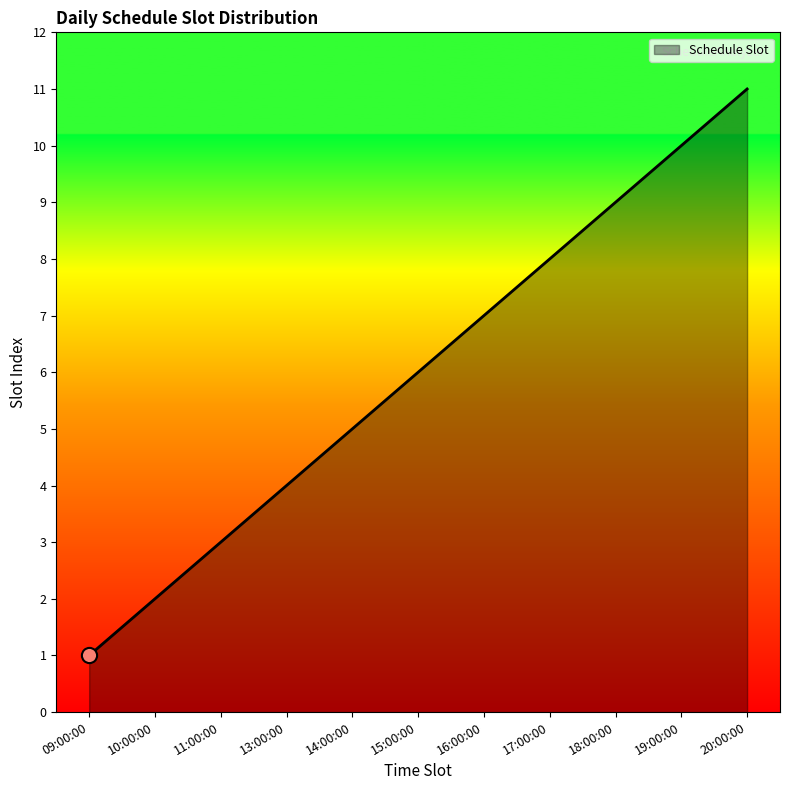

What is the change in value from 10:00:00 to 11:00:00?

+1